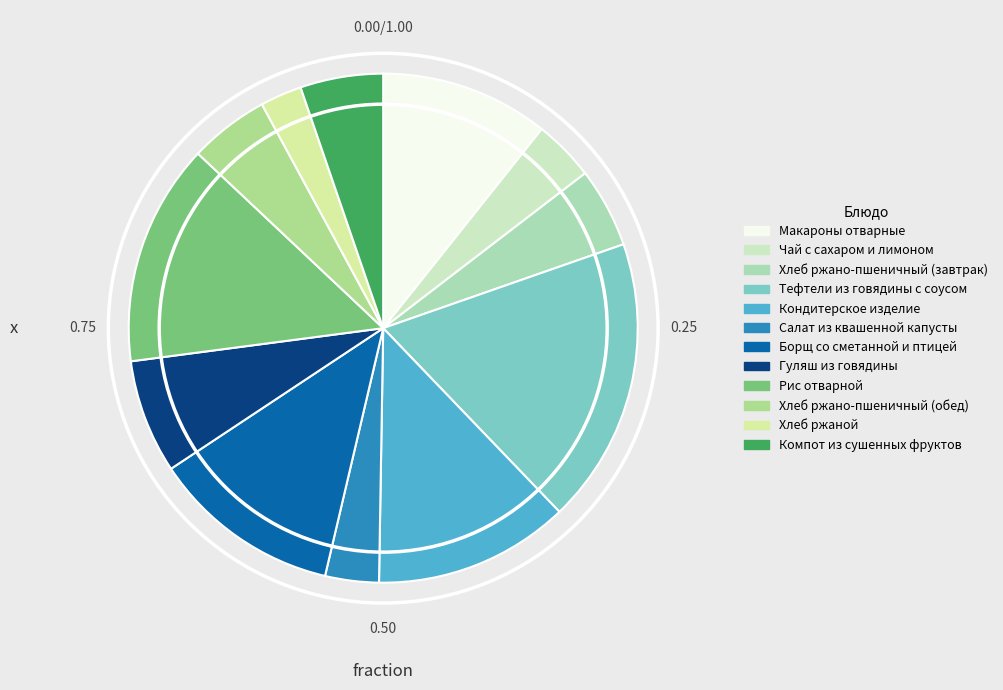

How many segments does this pie chart have?

12